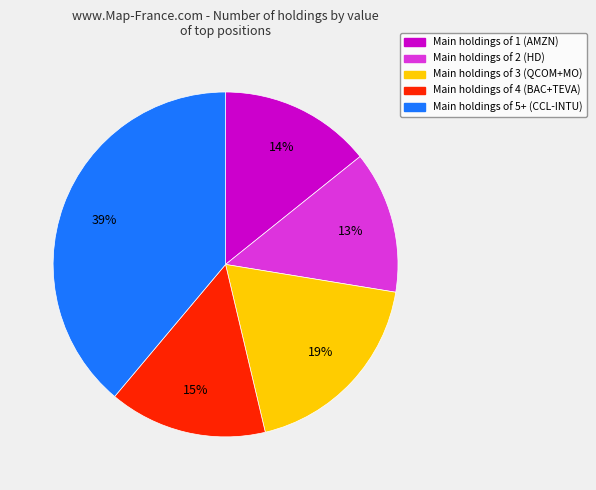

To the nearest percent, what is the average slice percentage?

20%